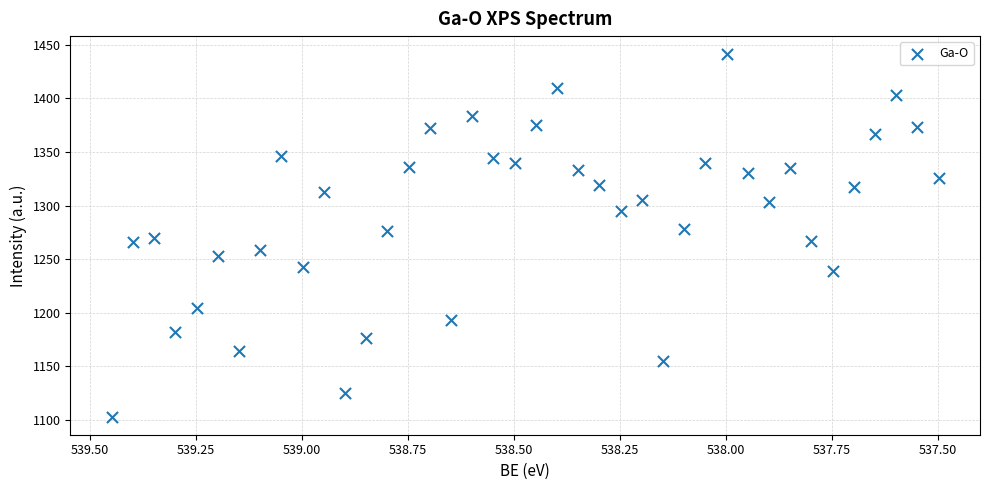

What is the range of Y values (max minus min)?

337.7